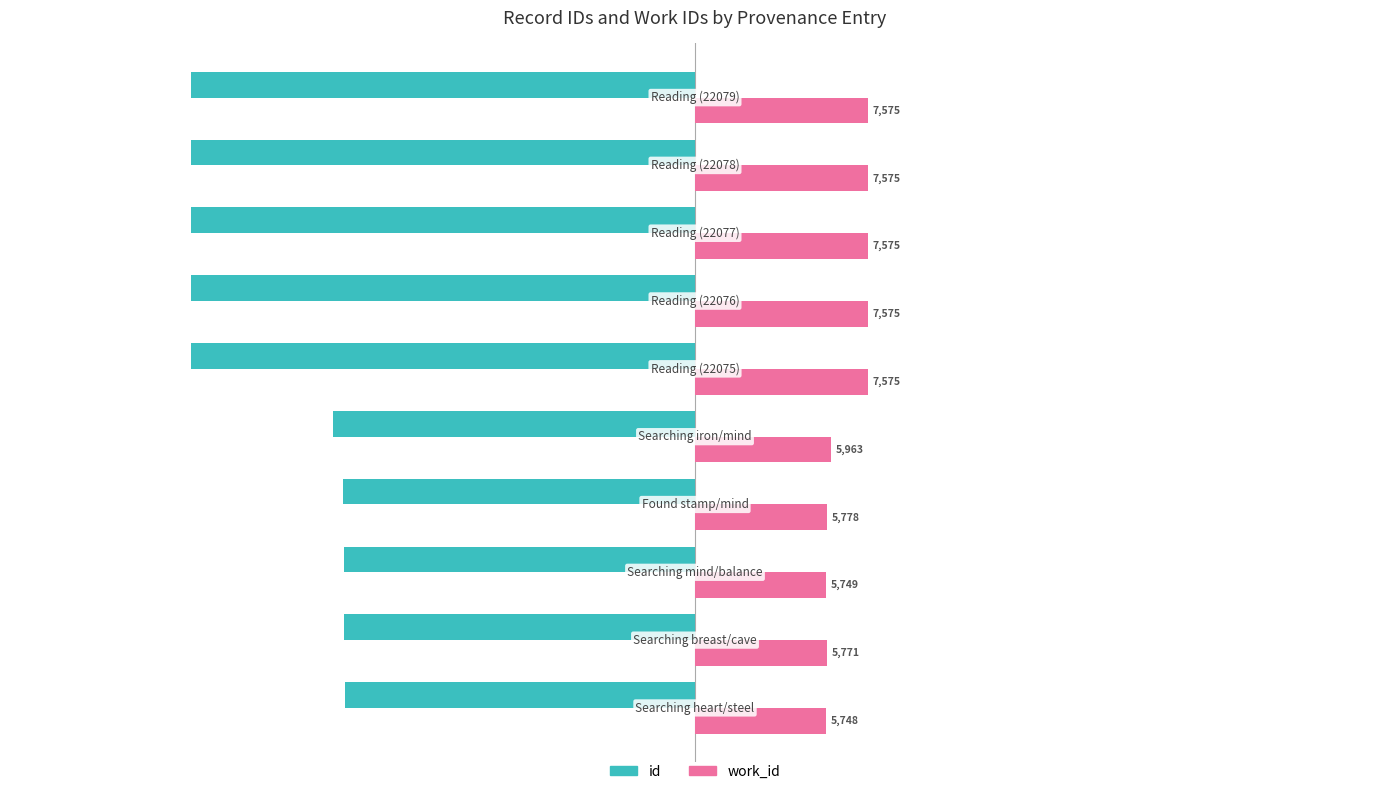

List the series in order of their overall mean, lowest first.

id, work_id